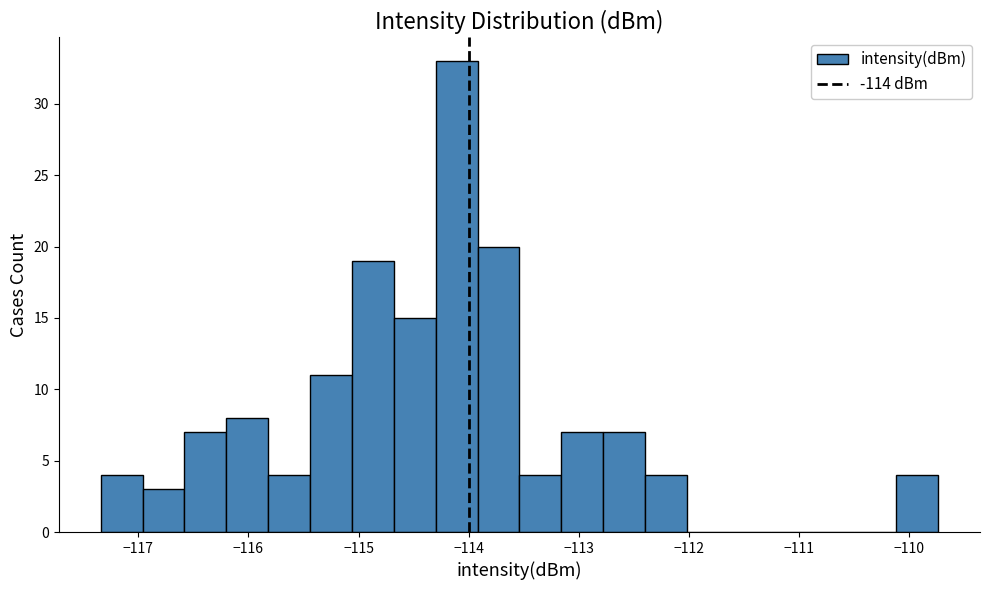

Read against the x-axis, roughly where is the centre of the tallest bar?

-114.1